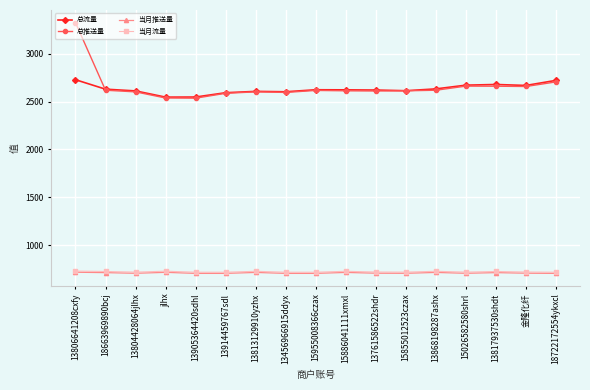

Is the value of 总流量 at jlhx greater than the value of 总推送量 at 13804428064jlhx?

No